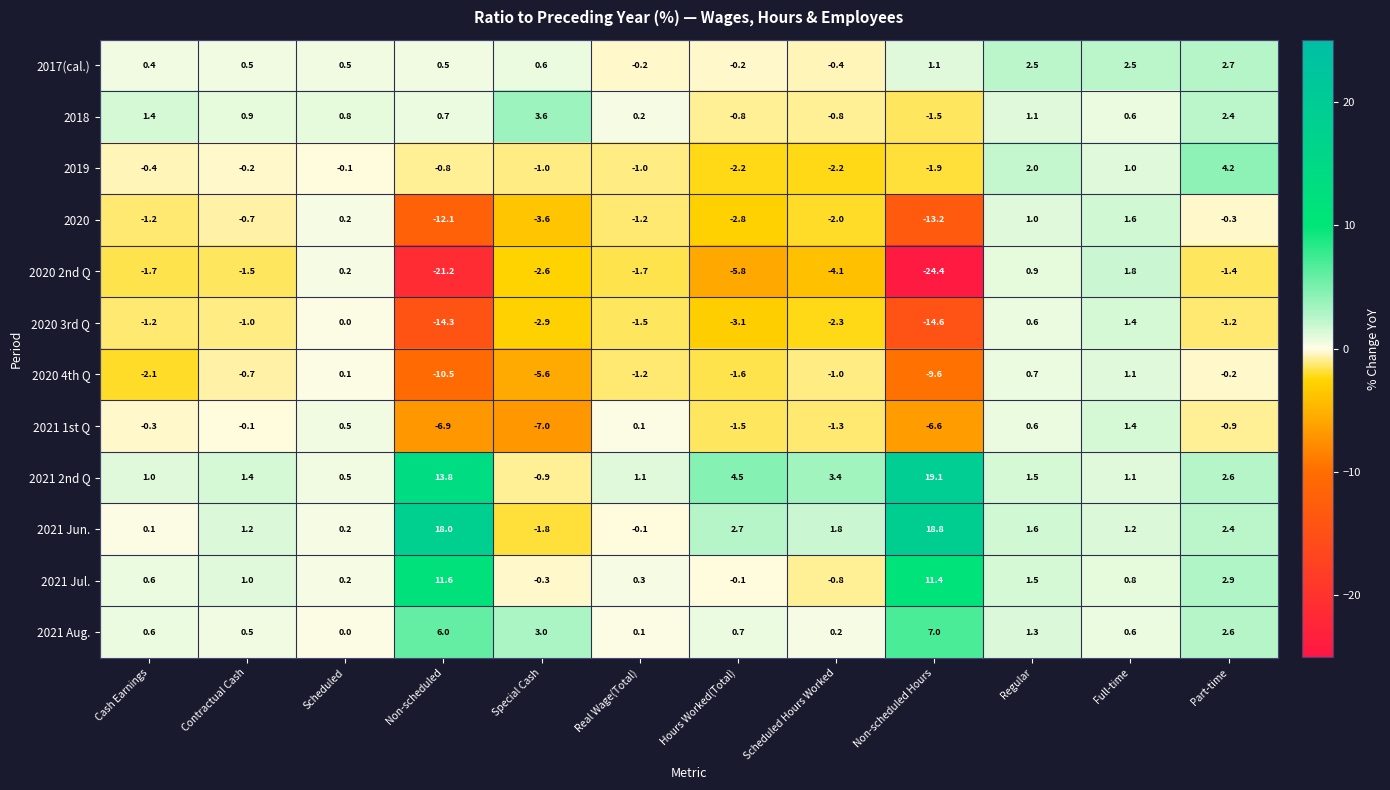

How many data points in 2020 are above -1?

5